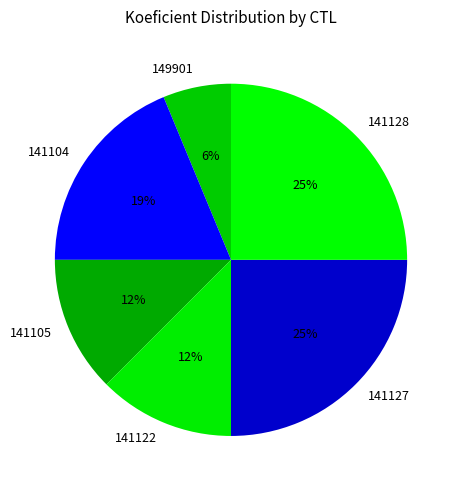

True or false: 141128 accounts for 25% of the total.

True